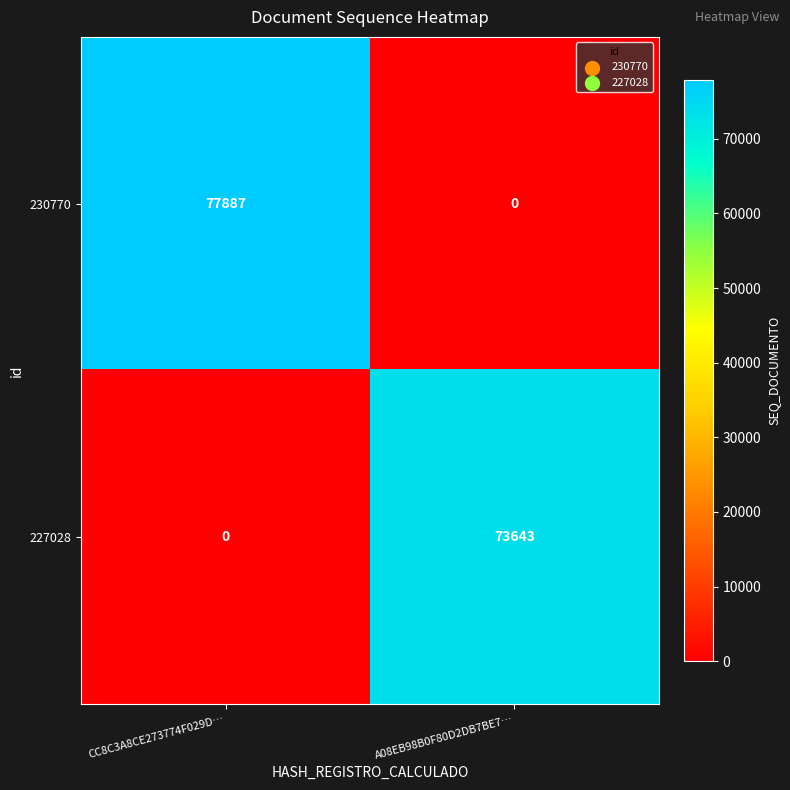

At which category is the sum across all series the highest?

CC8C3A8CE273774F029D…